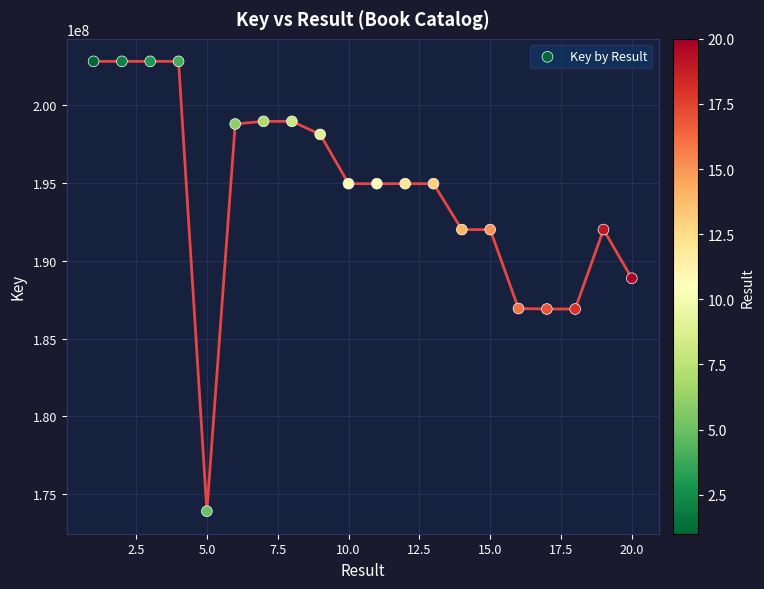

What is the range of X values (max minus min)?

19